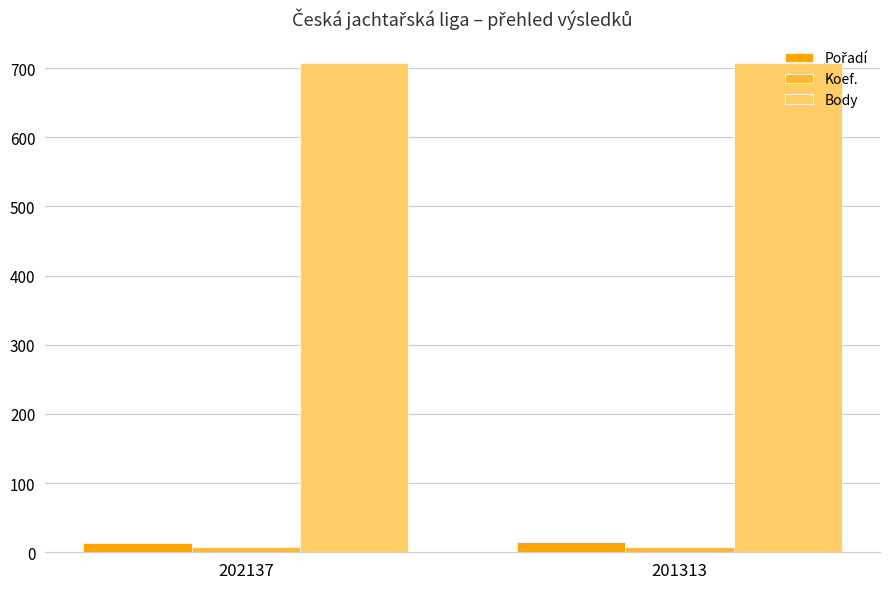

The value of Body at 202137 is 953. True or false?

False